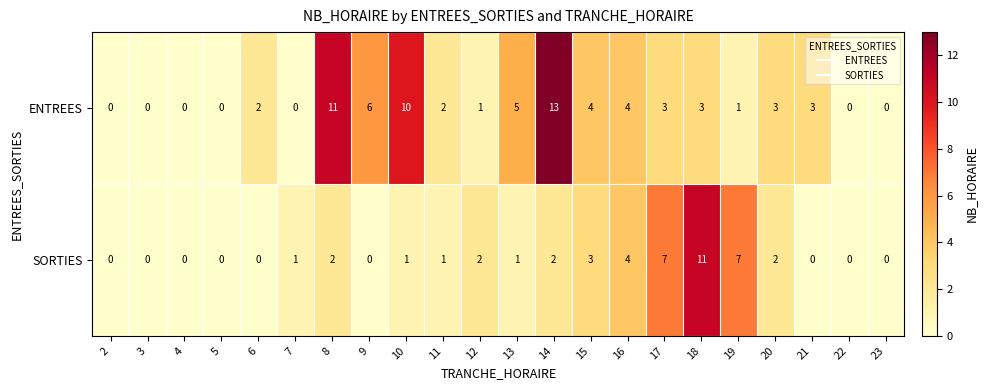

At which category is the sum across all series the highest?

14